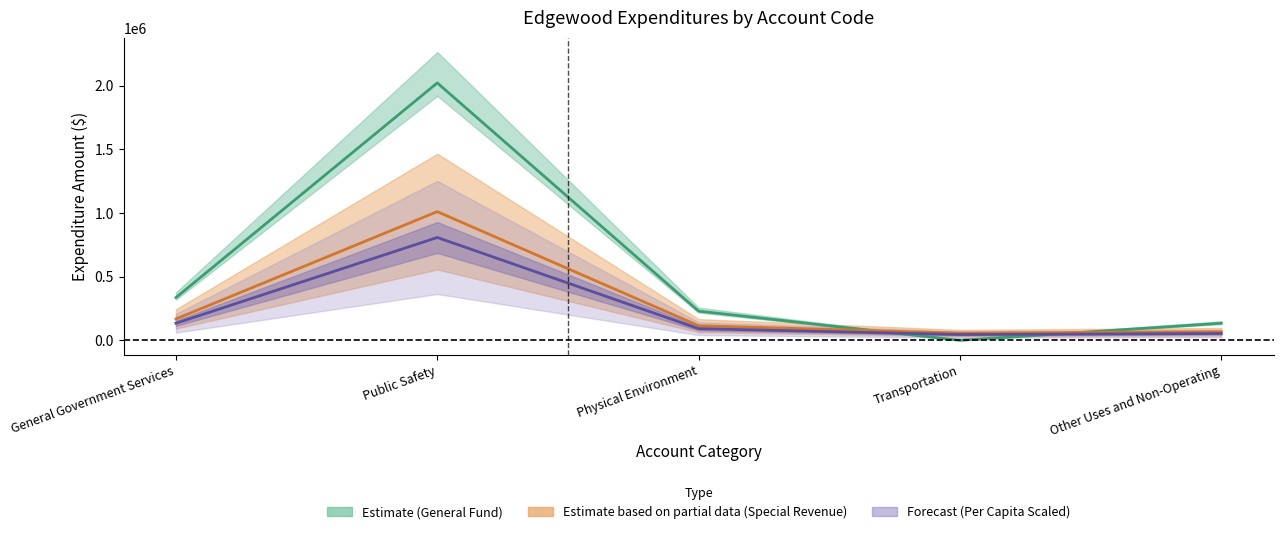

At which label does General Fund reach its peak?

Public Safety